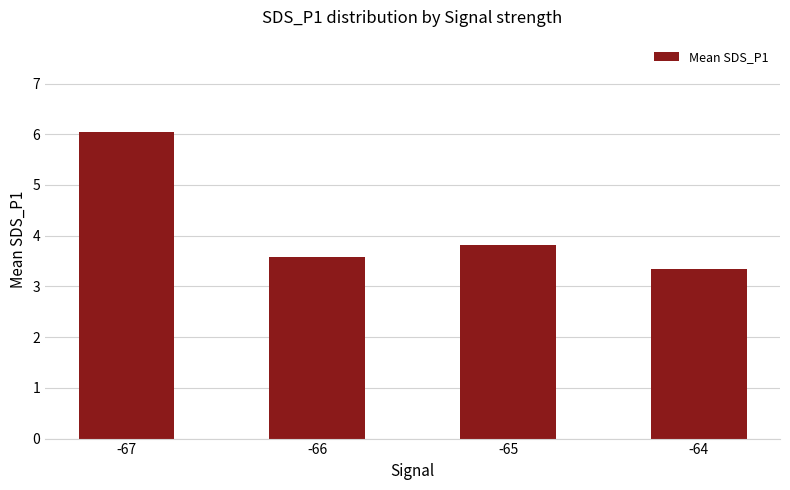

Which label corresponds to the largest value in the chart?

-67